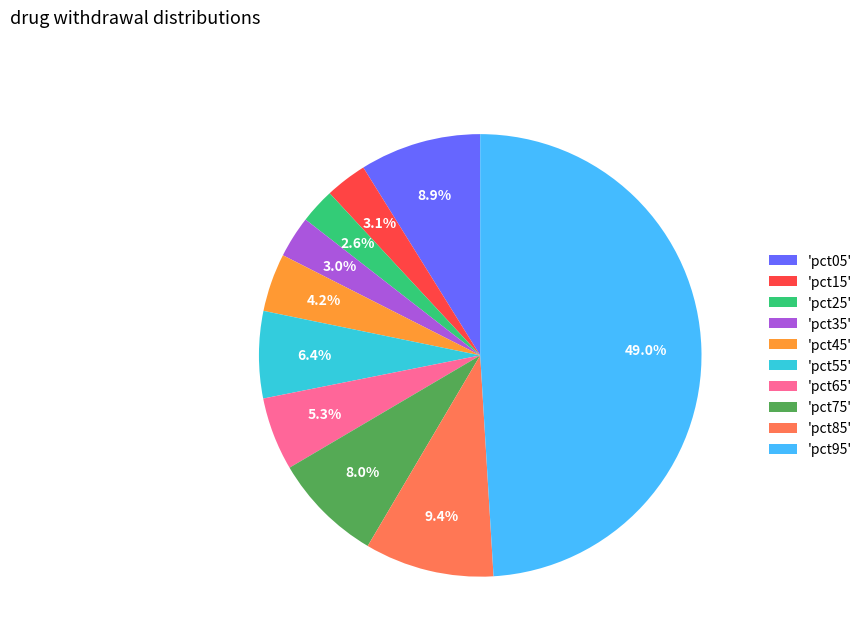

What percentage is NOT represented by 'pct95'?

51.0%